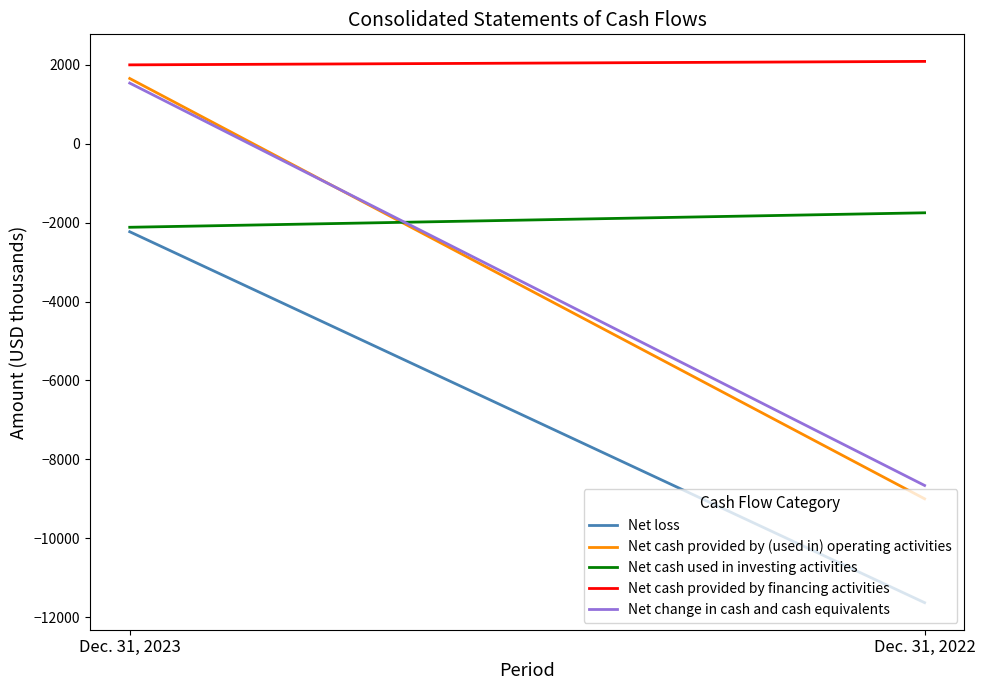

Between Dec. 31, 2023 and Dec. 31, 2022, which is larger?

Dec. 31, 2023